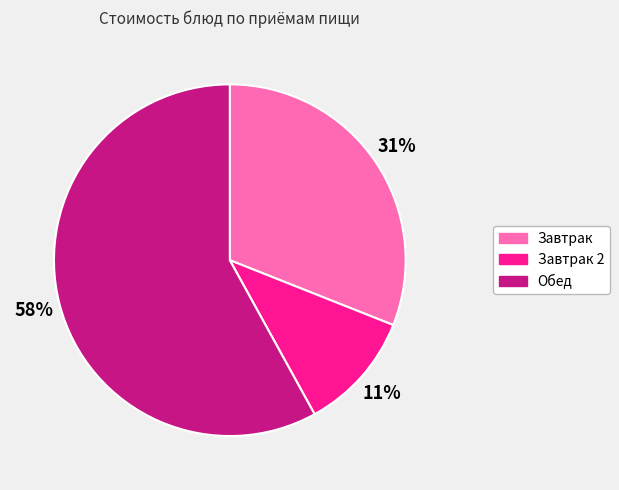

Is there any slice that represents more than half of the pie?

Yes